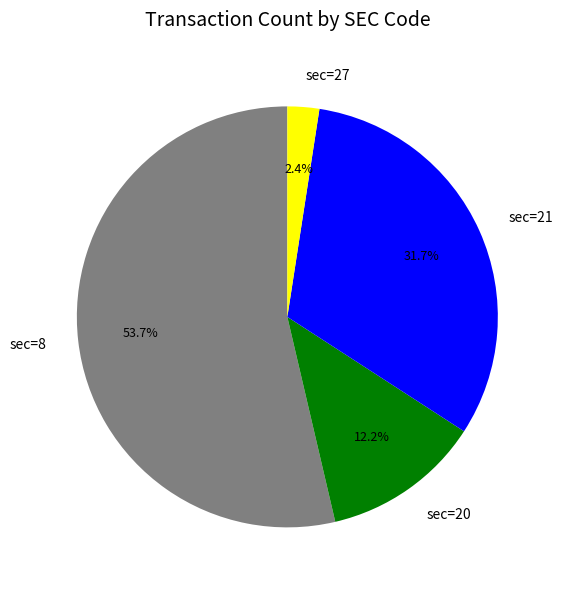

The sec=20 slice represents 22% of the pie. True or false?

False